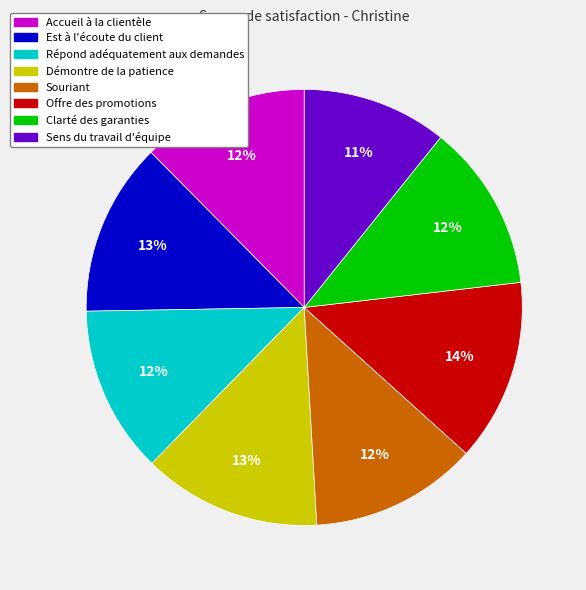

Approximately how many times larger is the value at Sens du travail d'équipe compared to Est à l'écoute du client?

0.8